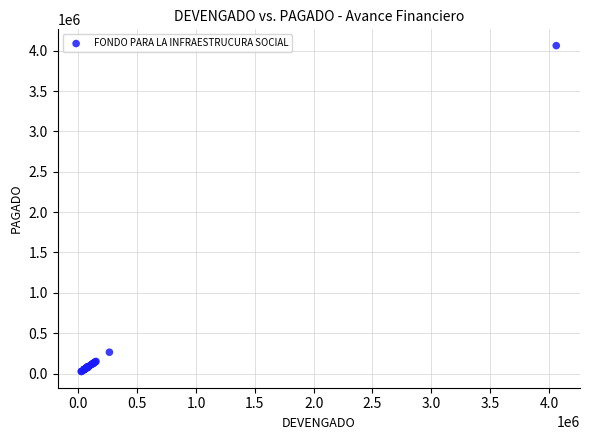

What Y value in the scatter plot is closest to 2044165?

264000.0